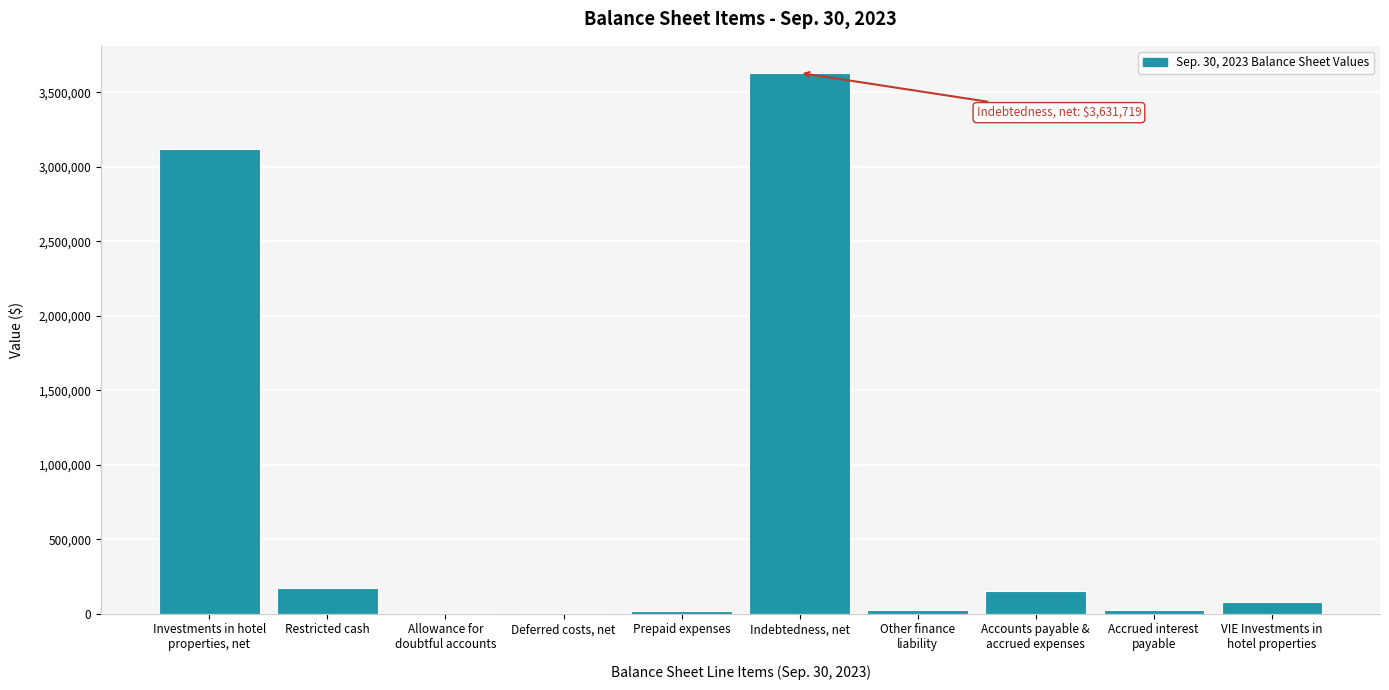

Which label corresponds to the largest value in the chart?

Indebtedness, net